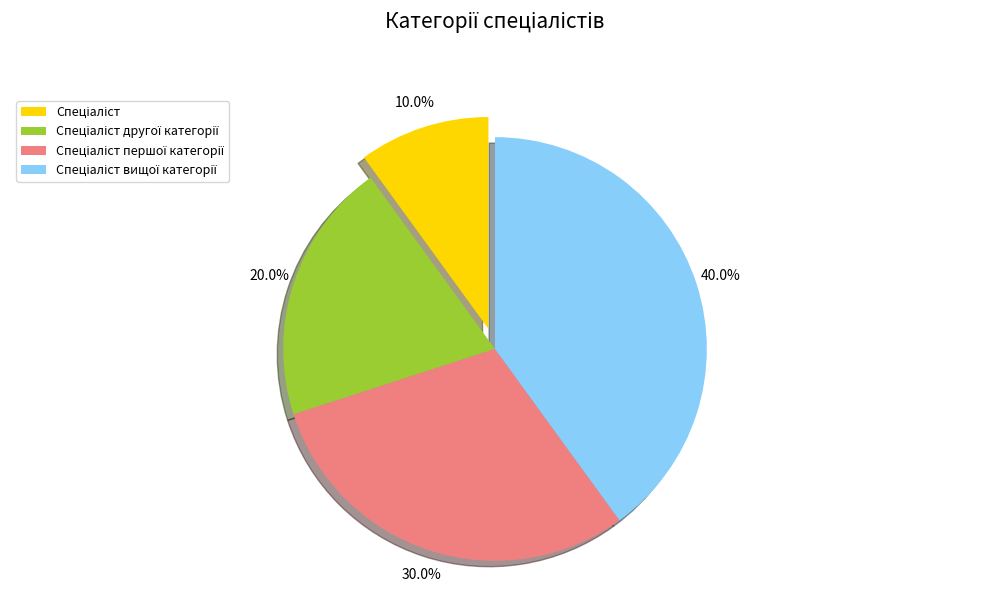

How many slices are in this pie chart?

4